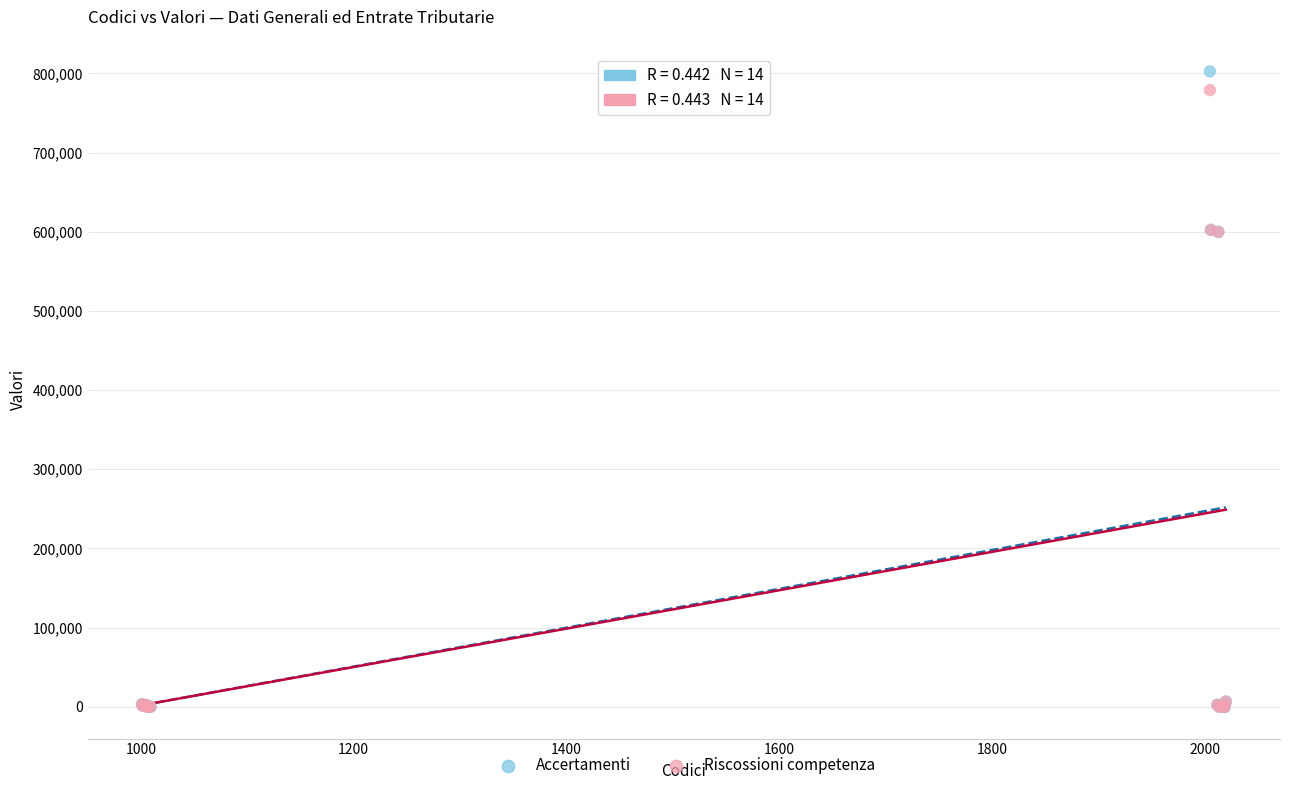

Which series reaches the maximum Y coordinate?

Accertamenti